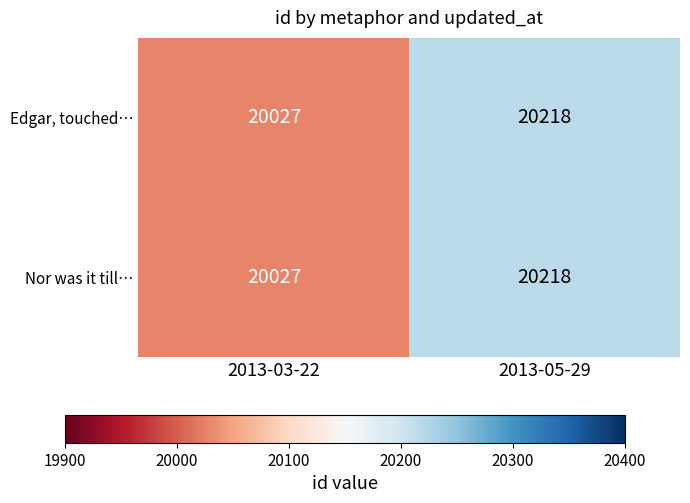

Which category has the lowest value across all series?

2013-03-22